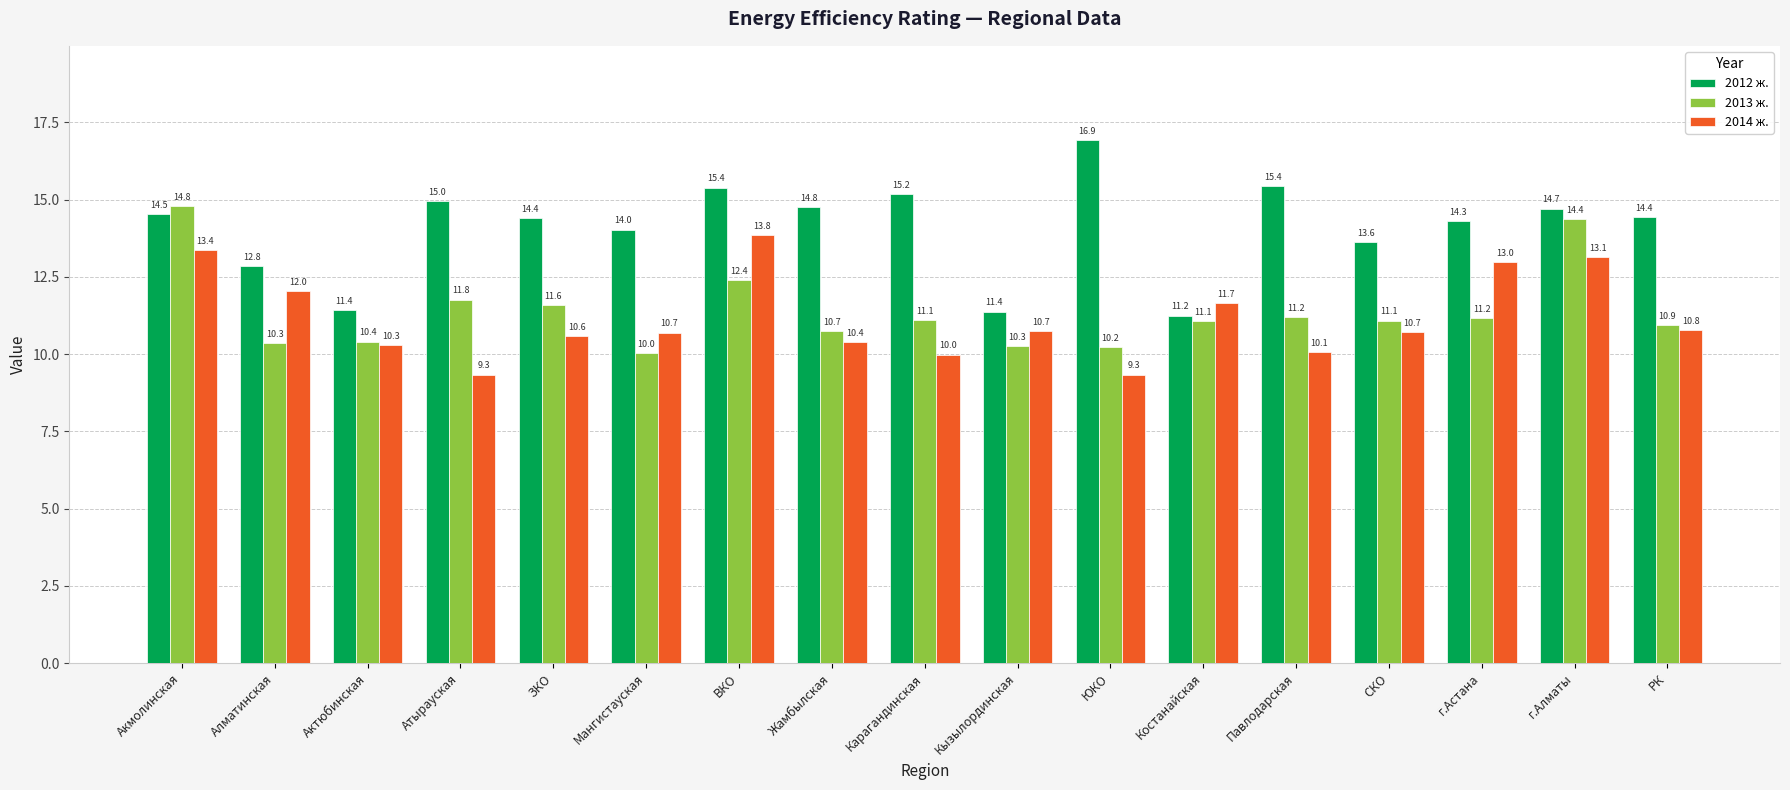

At which category is the sum across all series the highest?

Акмолинская